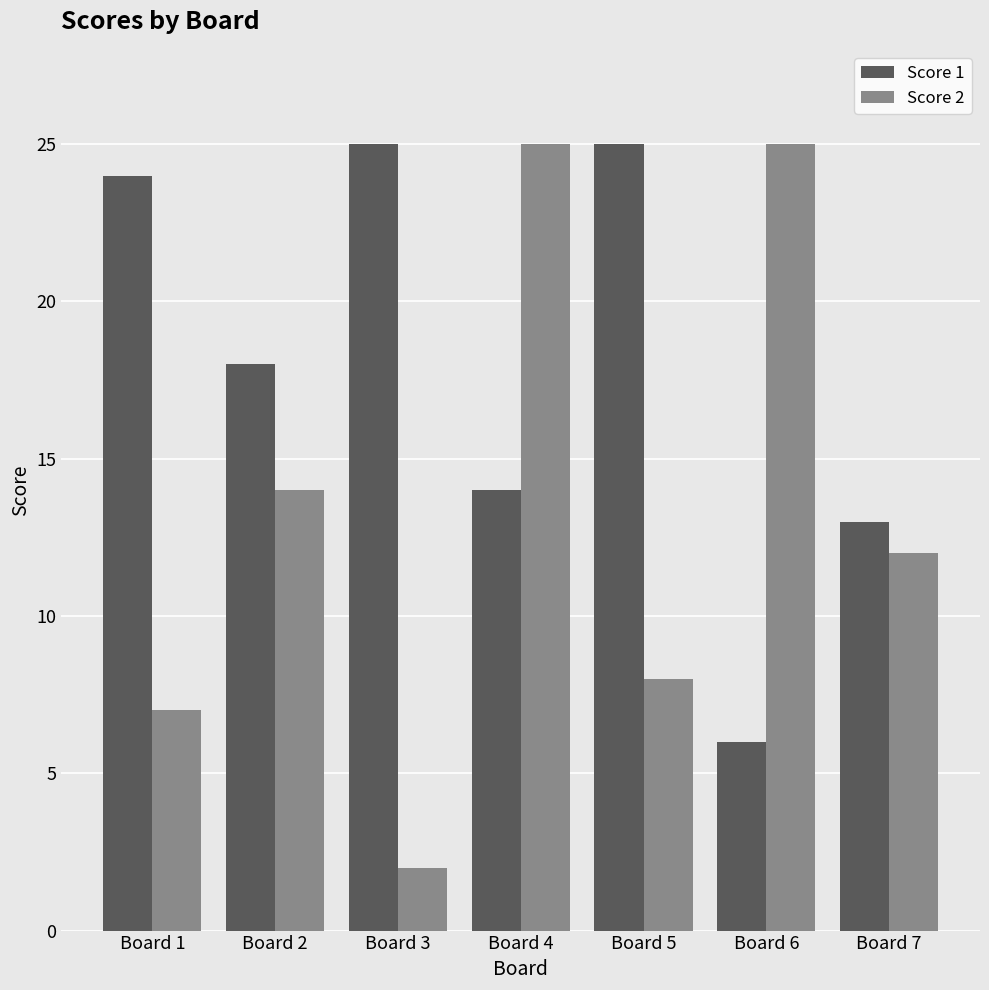

Which series has the widest spread of values?

Score 2